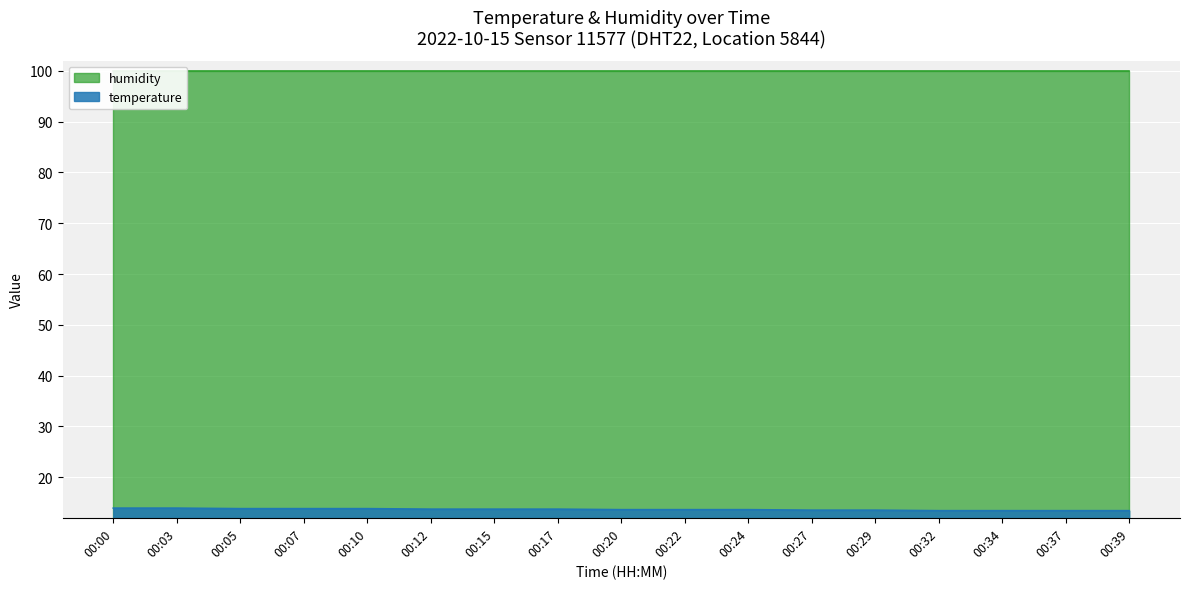

Reading right to left, what are all the values shown in this chart?

00:39=13.4	00:37=13.4	00:34=13.4	00:32=13.4	00:29=13.5	00:27=13.5	00:24=13.6	00:22=13.6	00:20=13.6	00:17=13.7	00:15=13.7	00:12=13.7	00:10=13.8	00:07=13.8	00:05=13.8	00:03=13.9	00:00=13.9